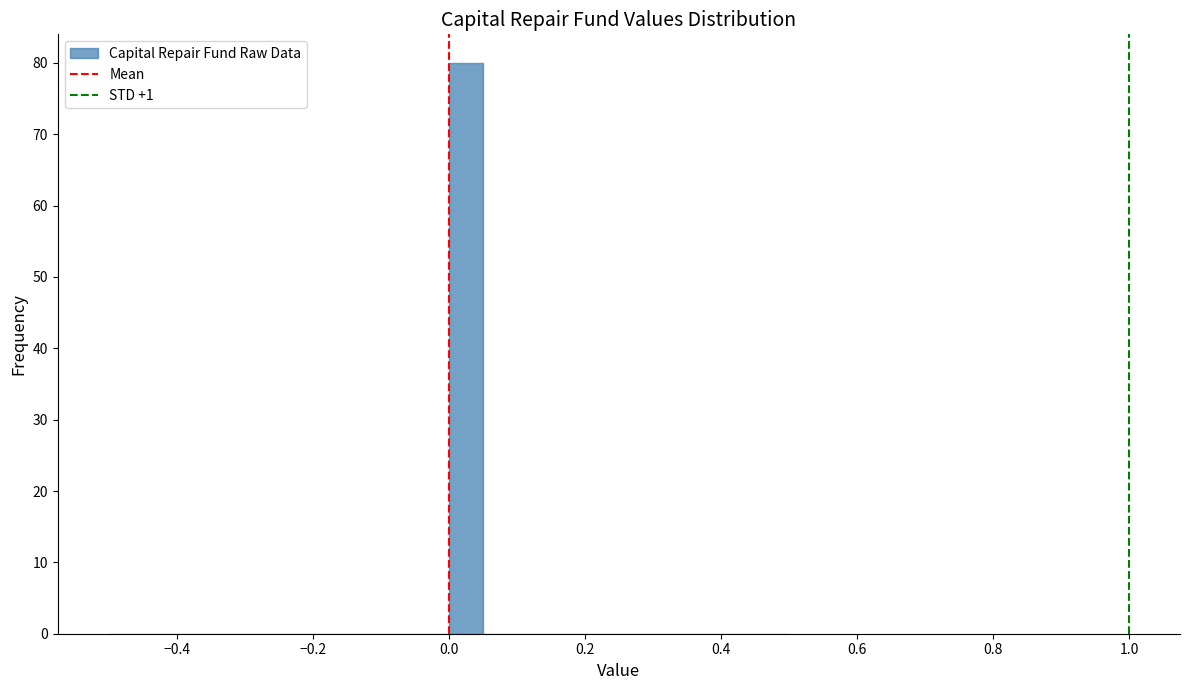

Around what value on the x-axis is the tallest bar? Give the approximate position of its centre, as read against the axis.

0.02